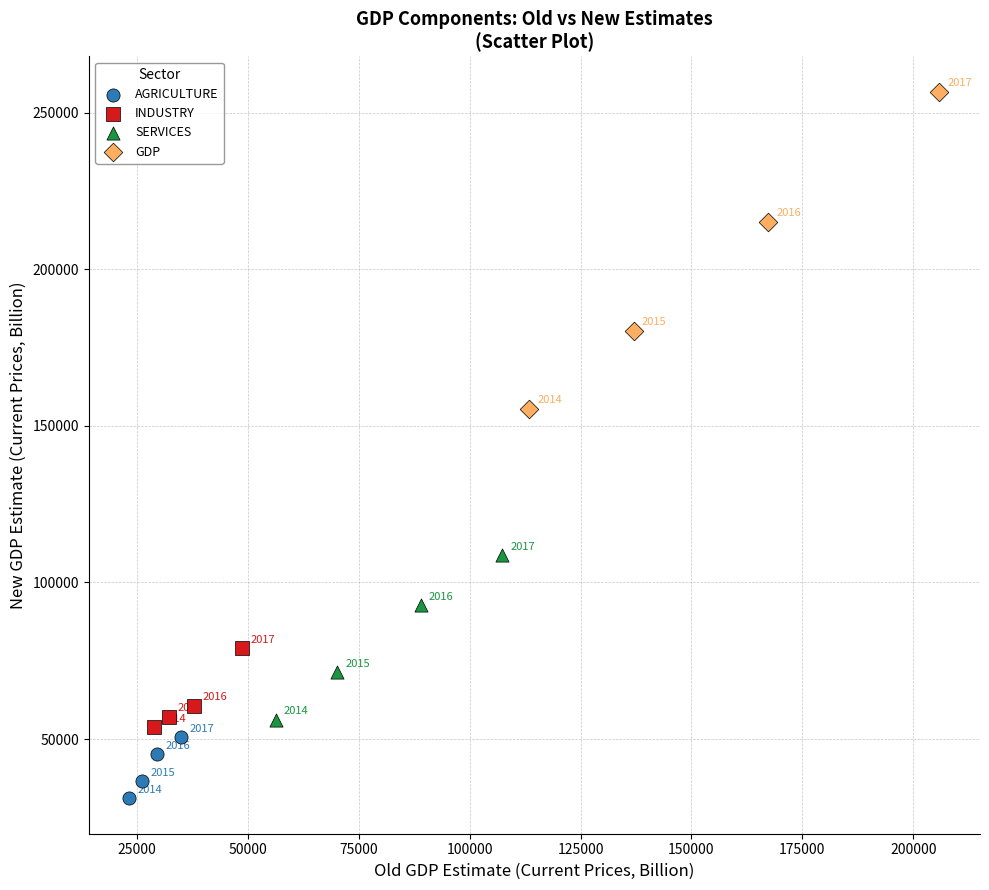

Which series reaches the minimum Y coordinate?

AGRICULTURE